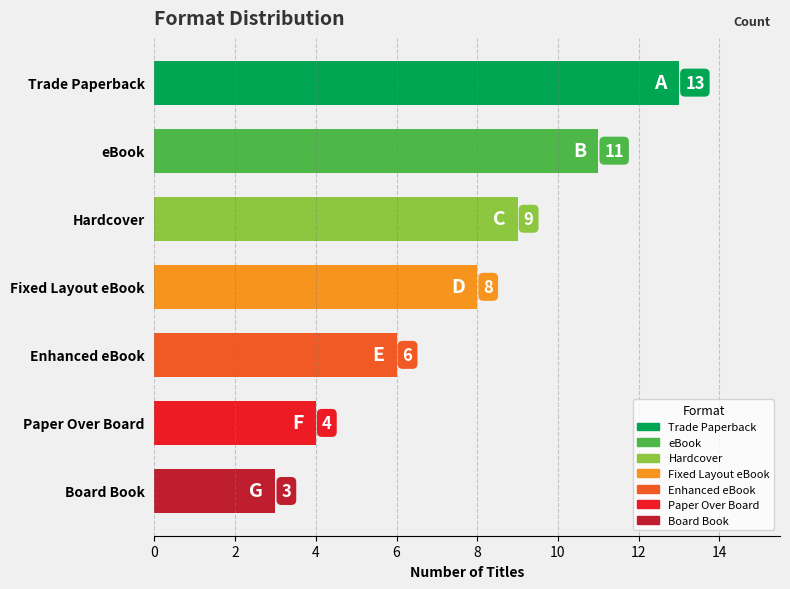

Where is the data nearest to the value 8?

Fixed Layout eBook